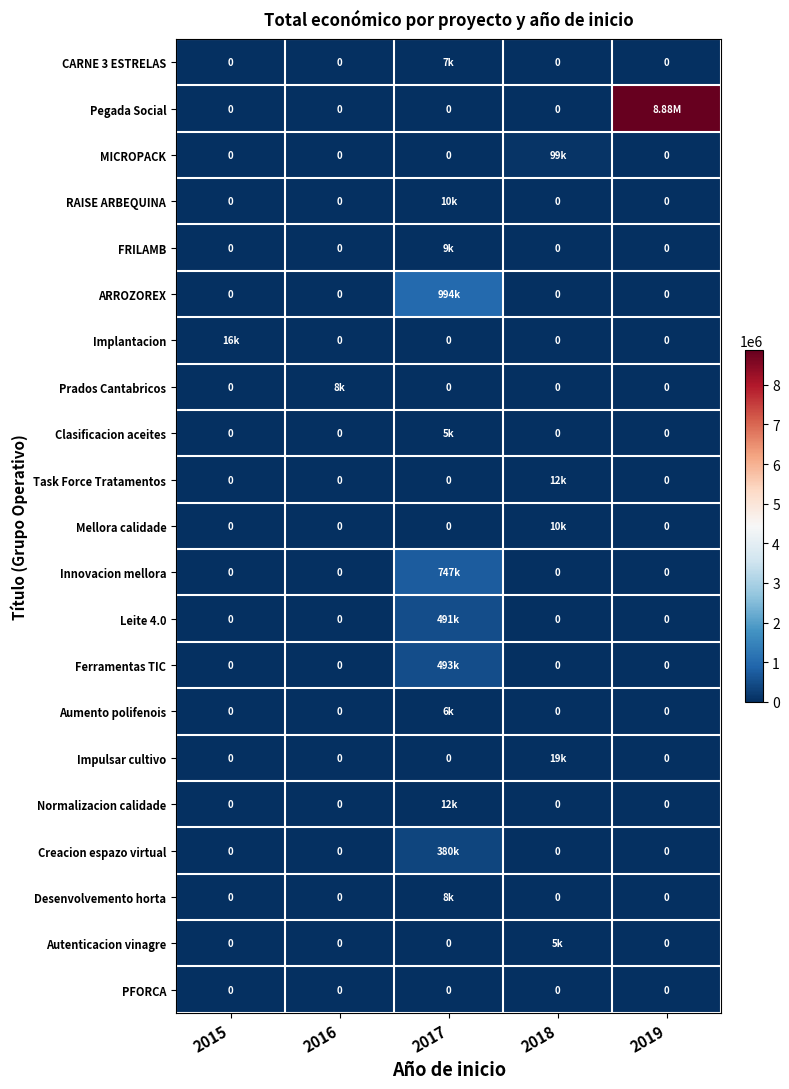

What is the difference between the Leite 4.0 values at 2017 and 2015?

491483